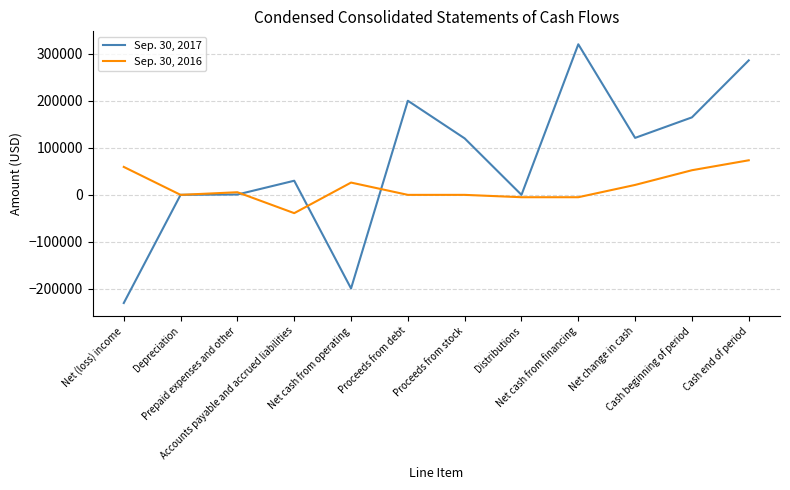

Which series has the largest range (max minus min)?

Sep. 30, 2017